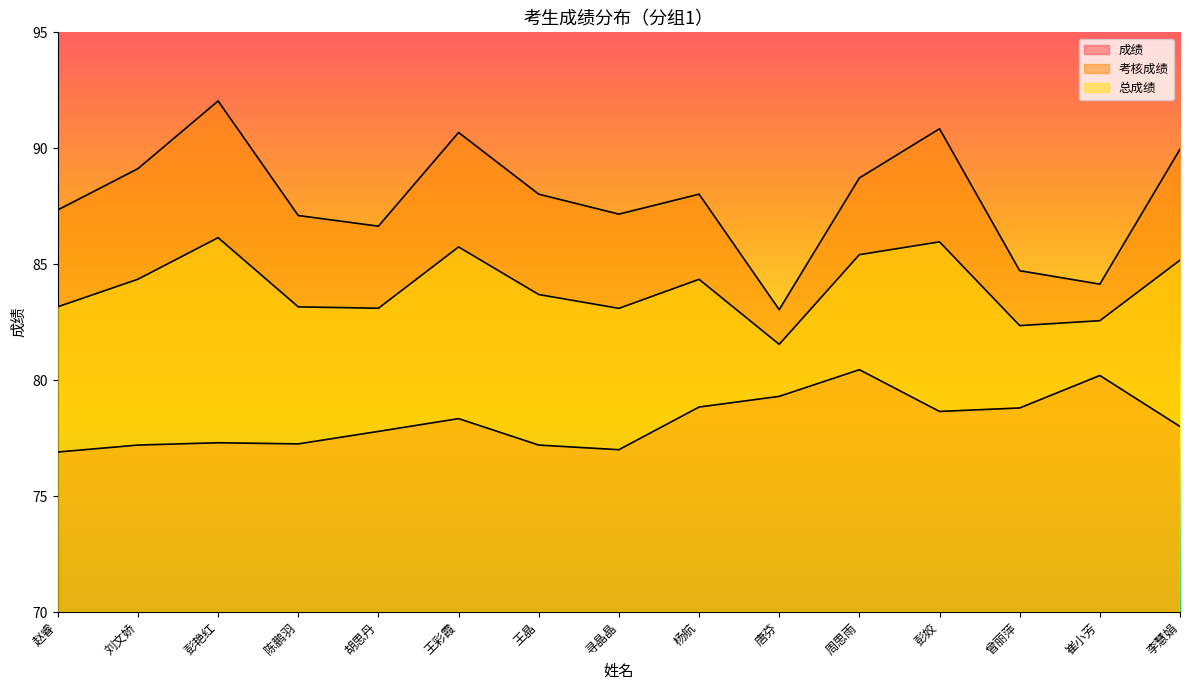

Between 李慧娟 and 赵睿, which is larger?

李慧娟